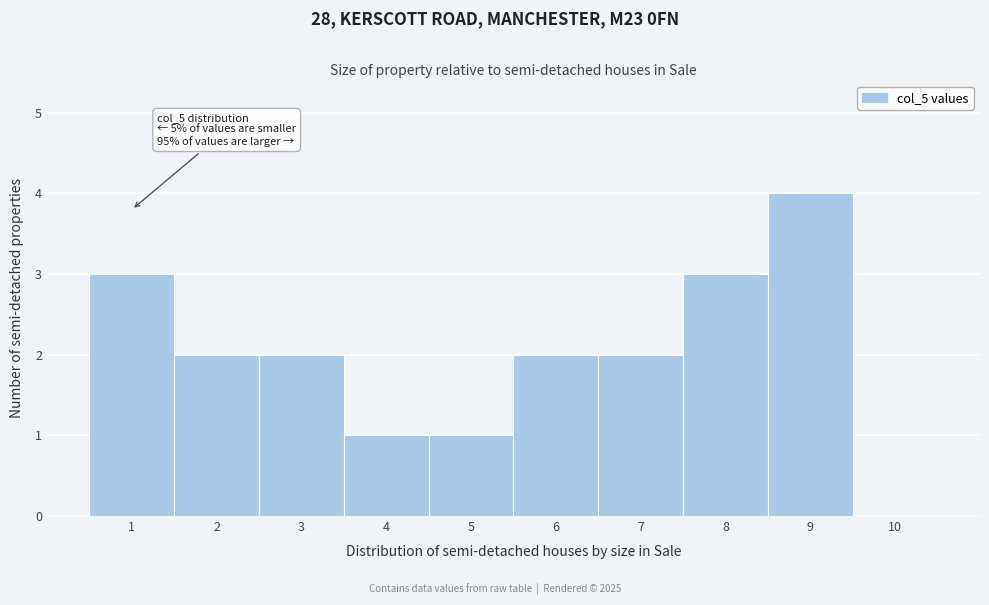

Over which range of the x-axis is the bar tallest?

8.5 to 9.5